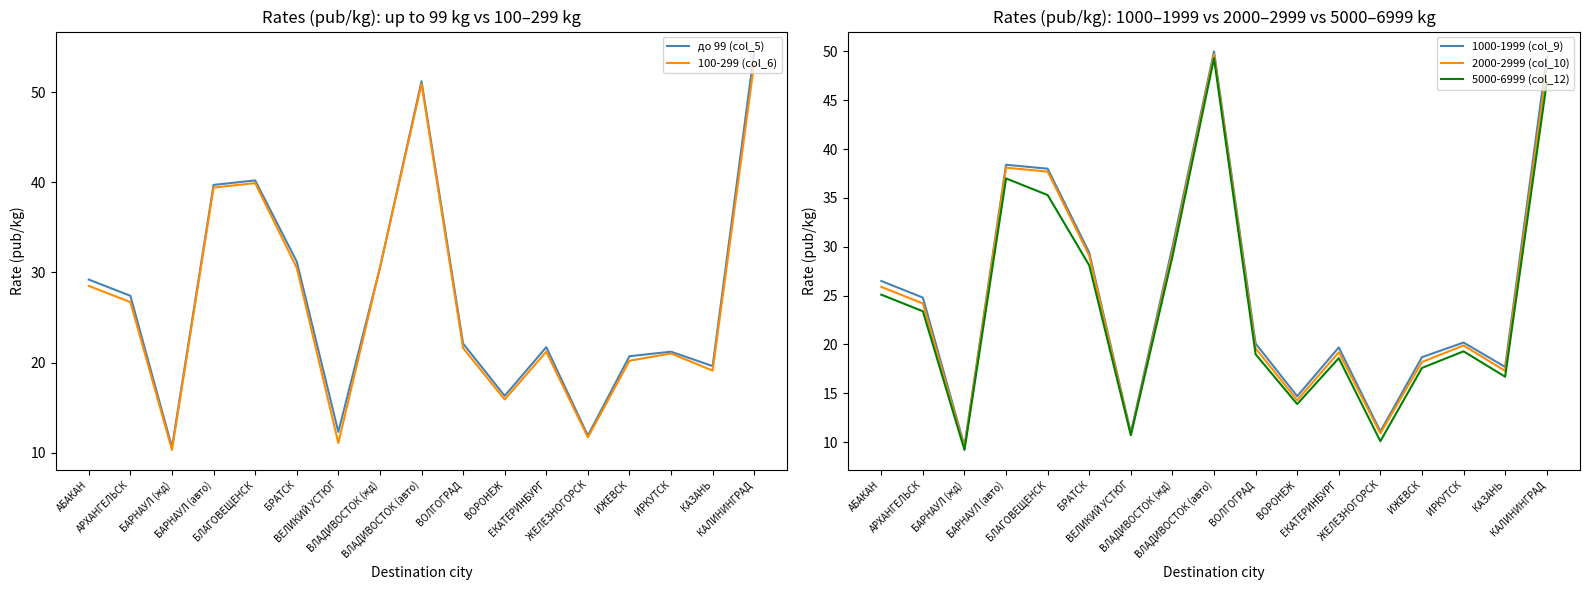

How many interior local peaks does the 100-299 (col_6) series have?

4